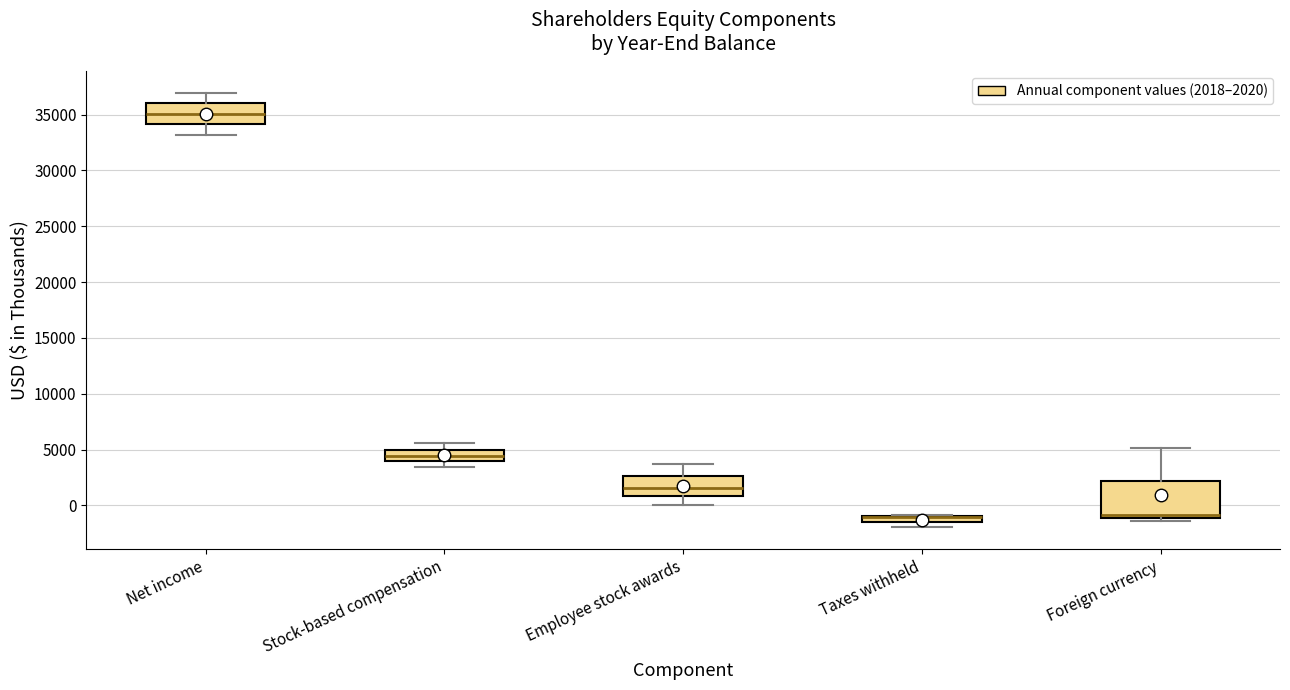

Which box is the tallest, from its lower edge to its upper edge?

Foreign currency